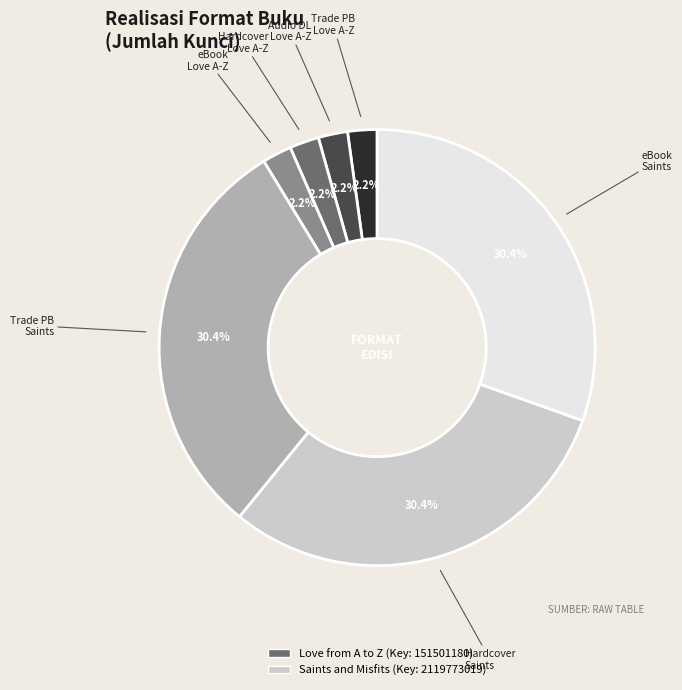

Is there a majority slice in this chart?

No